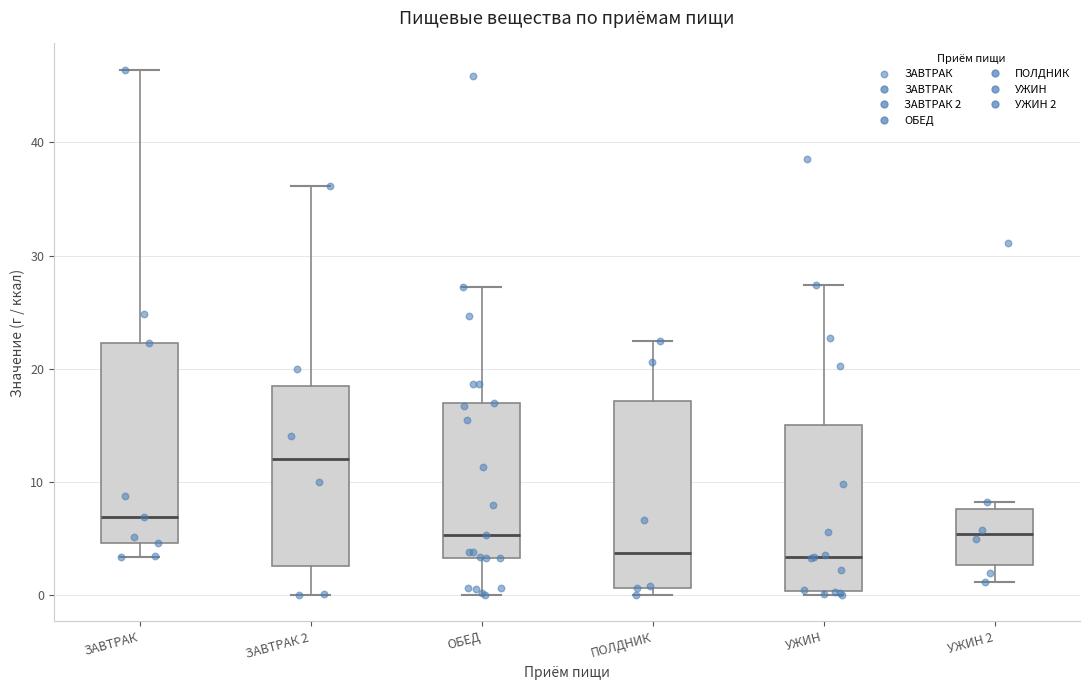

Reading left to right, read every box against the y-axis: the position of its median line, the range the box covers, and the ends of its whiskers. The values are not printed on the chart, so give them approximately, as read against the axis.

ЗАВТРАК: median 7, box 5 to 22, whiskers 3 to 46
ЗАВТРАК 2: median 12, box 3 to 19, whiskers 0 to 36
ОБЕД: median 5, box 3 to 17, whiskers 0 to 27
ПОЛДНИК: median 4, box 1 to 17, whiskers 0 to 22
УЖИН: median 3, box 0 to 15, whiskers 0 (just below the box's lower edge) to 27
УЖИН 2: median 5, box 3 to 8, whiskers 1 to 8 (just above the box's upper edge)